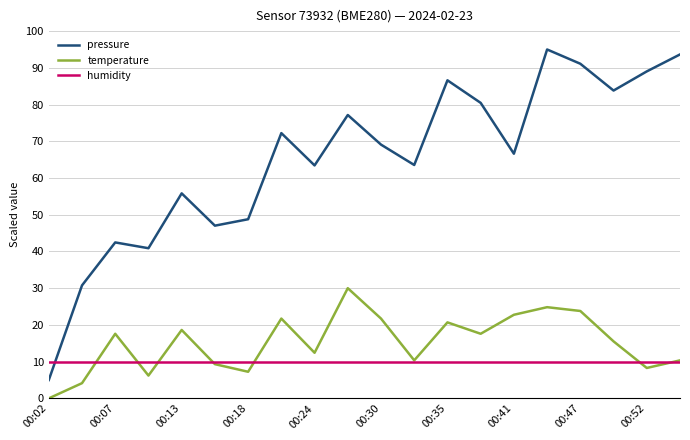

Which series has the largest range (max minus min)?

pressure